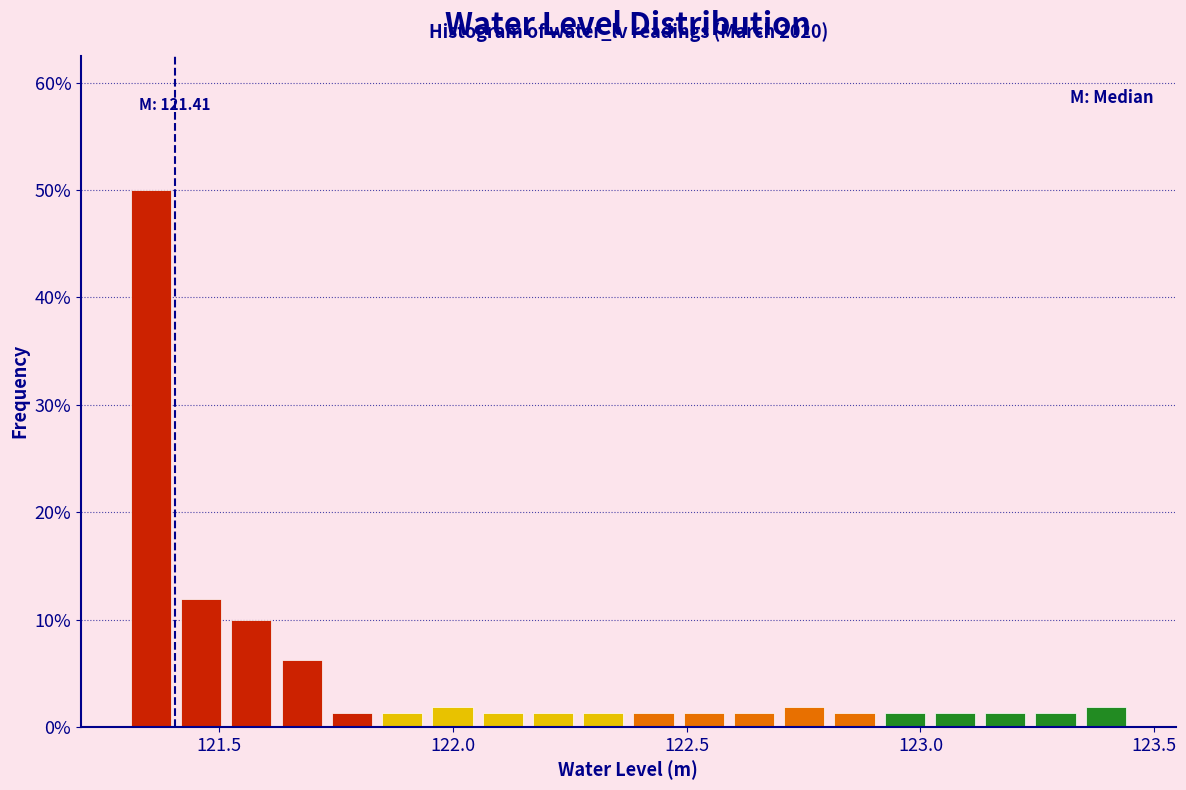

Around what value on the x-axis is the tallest bar? Give the approximate position of its centre, as read against the axis.

121.35